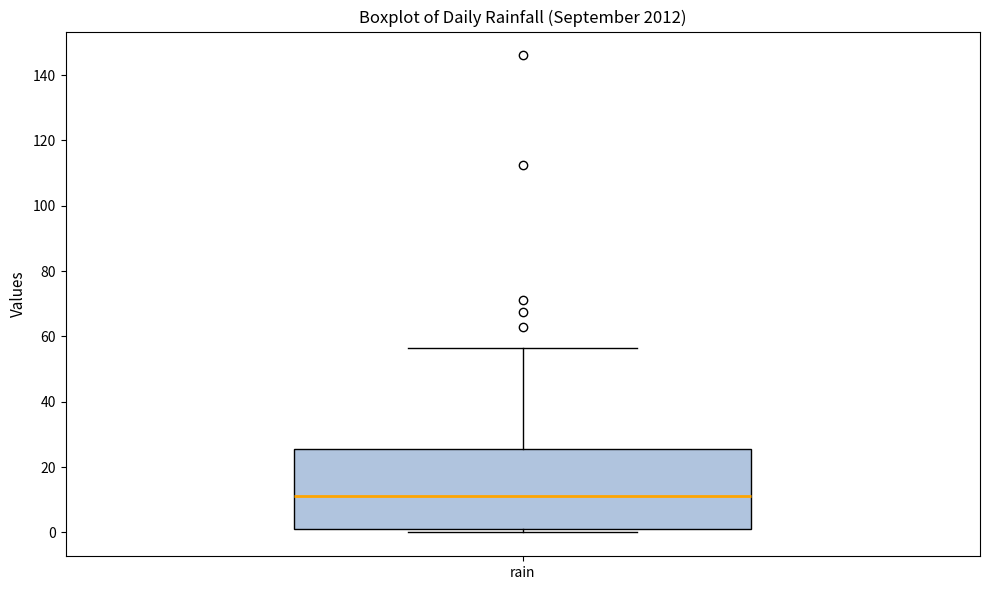

Read this box plot against the y-axis: the position of the median line, the range covered by the box, and the ends of both whiskers. The values are not printed on the chart, so give them approximately, as read against the axis.

median 12, box 2 to 26, whiskers 0 to 56